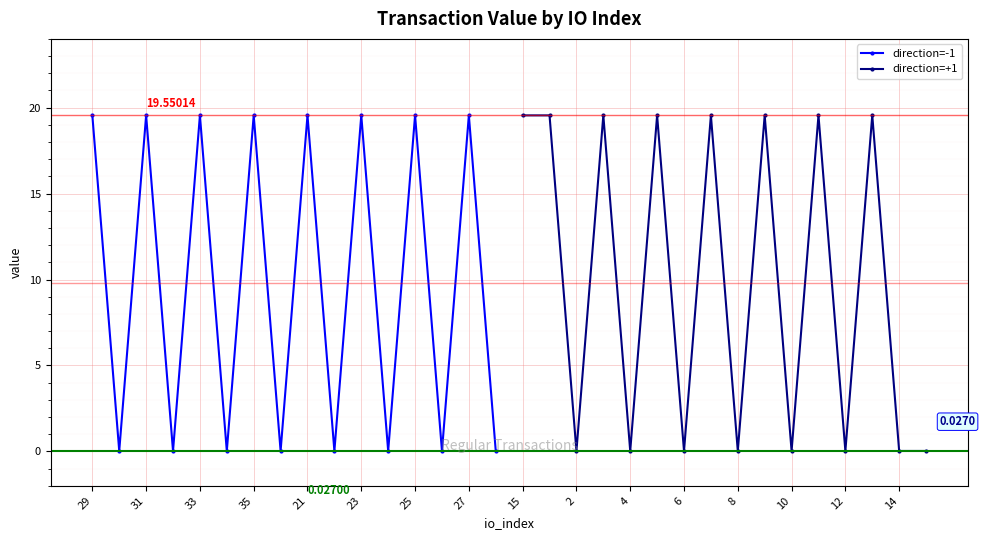

In direction=-1, how many points are higher than both neighbors (excluding endpoints)?

7